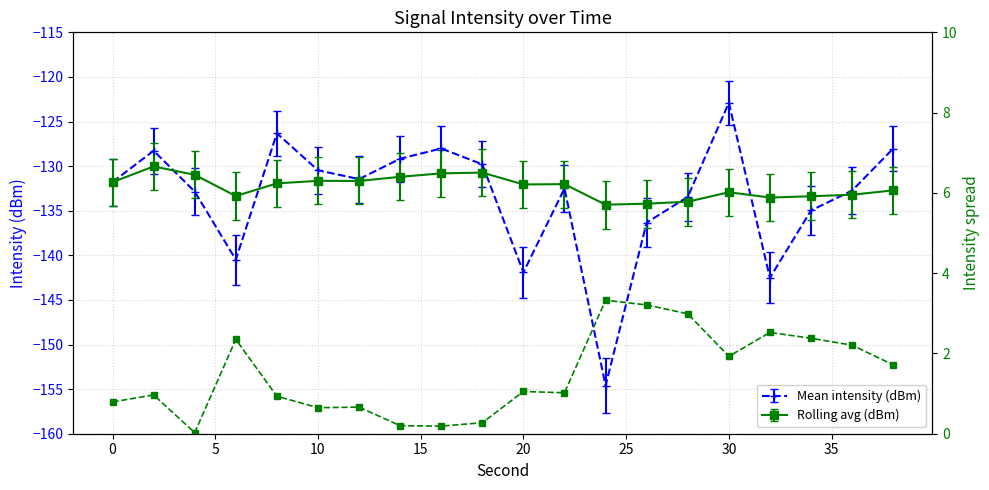

What is the difference between the maximum and second lowest values?

3.1